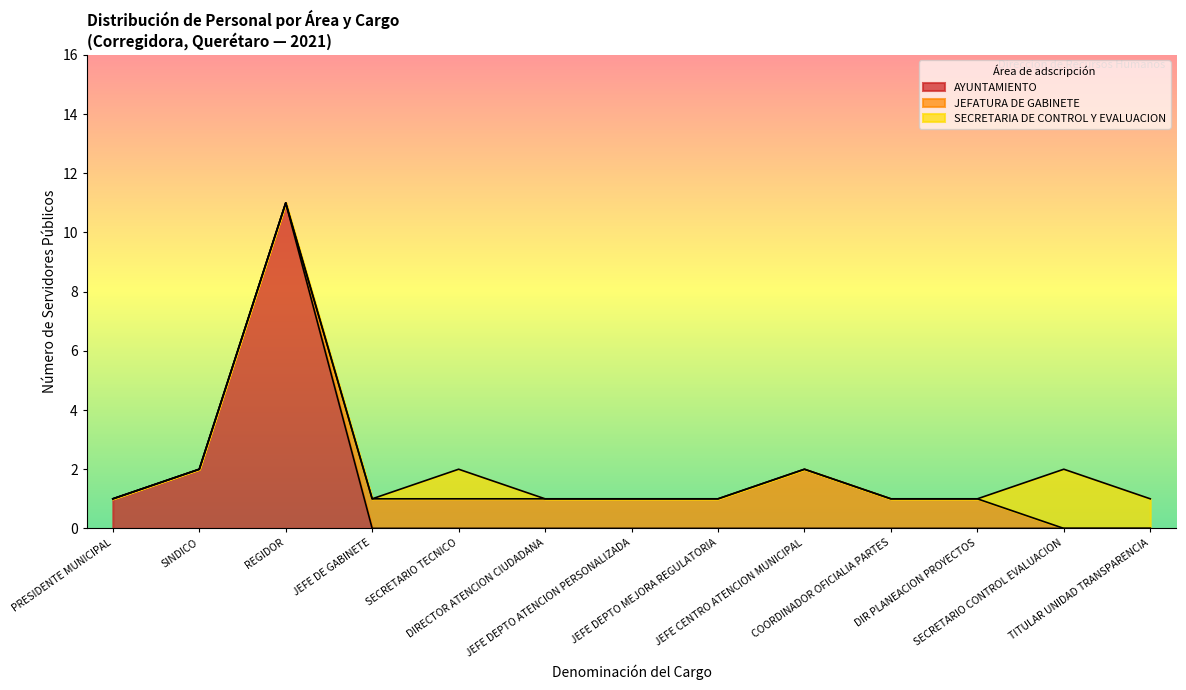

True or false: AYUNTAMIENTO and JEFATURA DE GABINETE cross at least once.

False